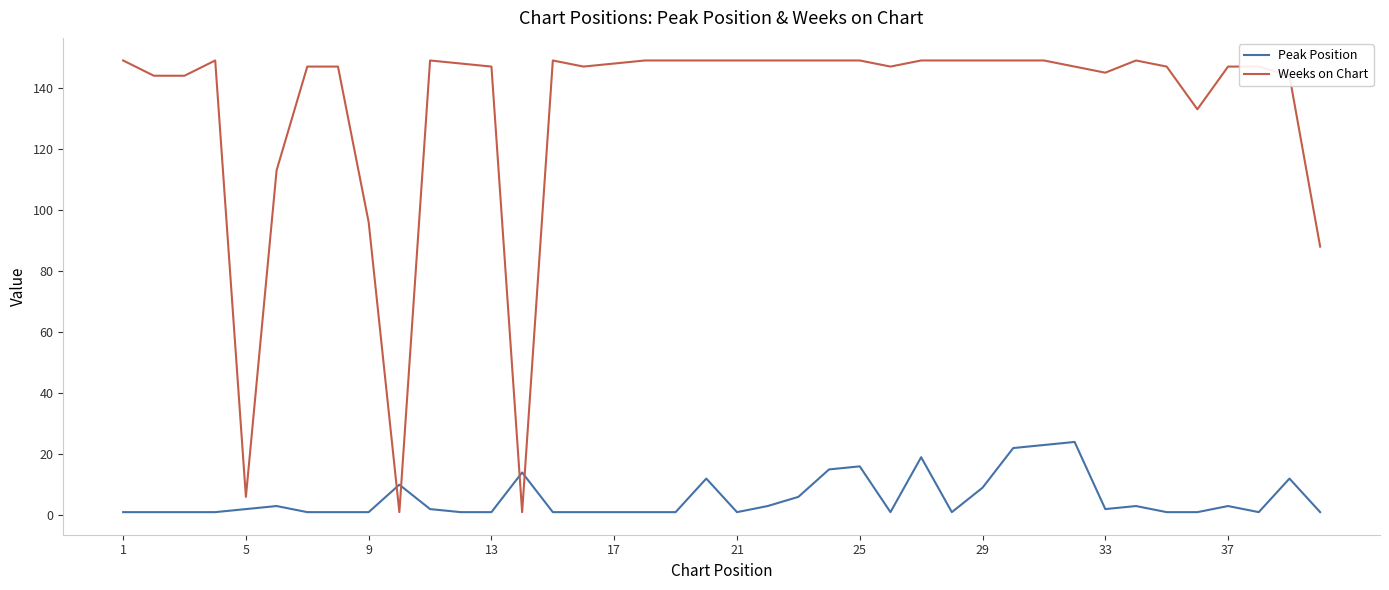

After their last crossing, which series has the higher values: Peak Position or Weeks on Chart?

Weeks on Chart